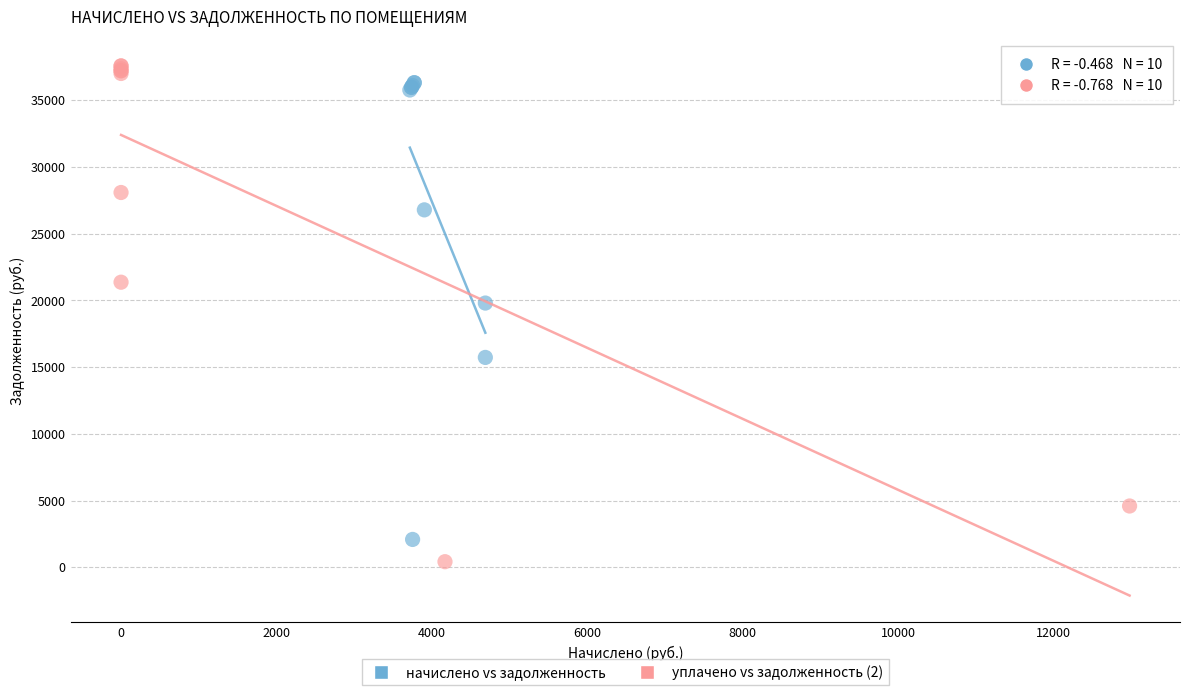

Which series reaches the maximum Y coordinate?

уплачено vs задолженность (2)